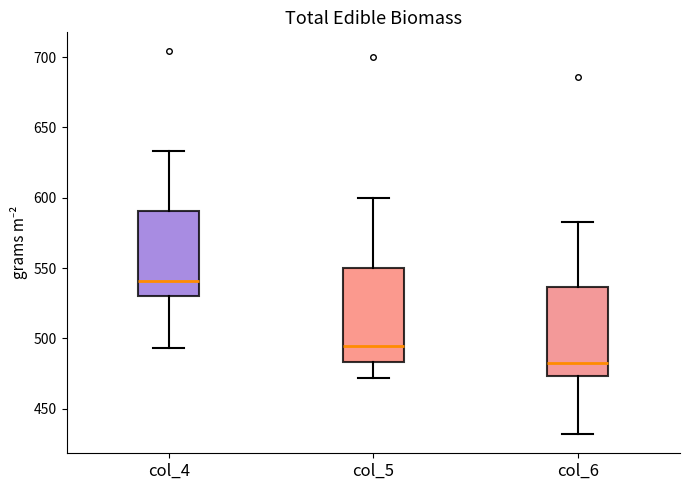

Which box's median line is the highest?

col_4